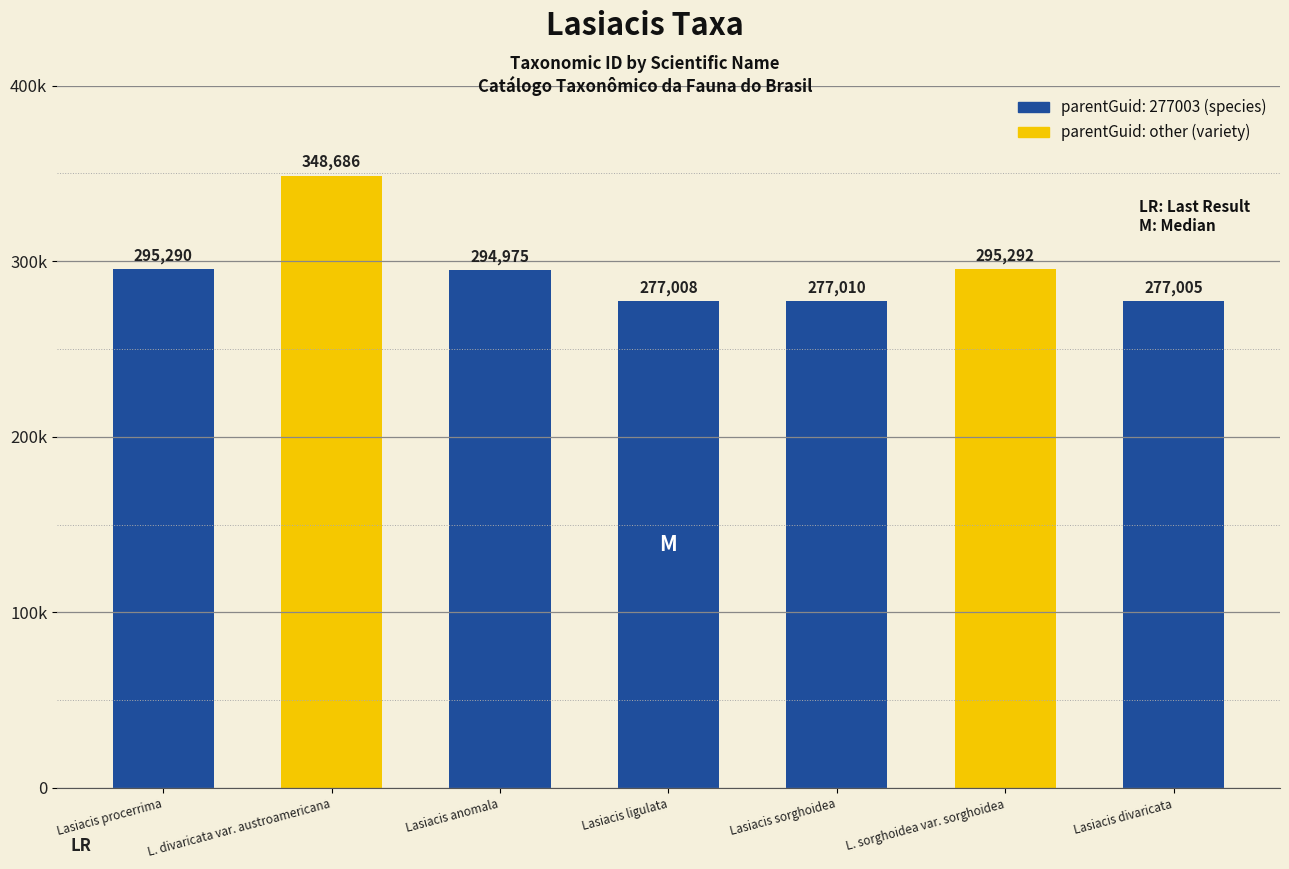

What is the value of the 1st bar from the left?

295290